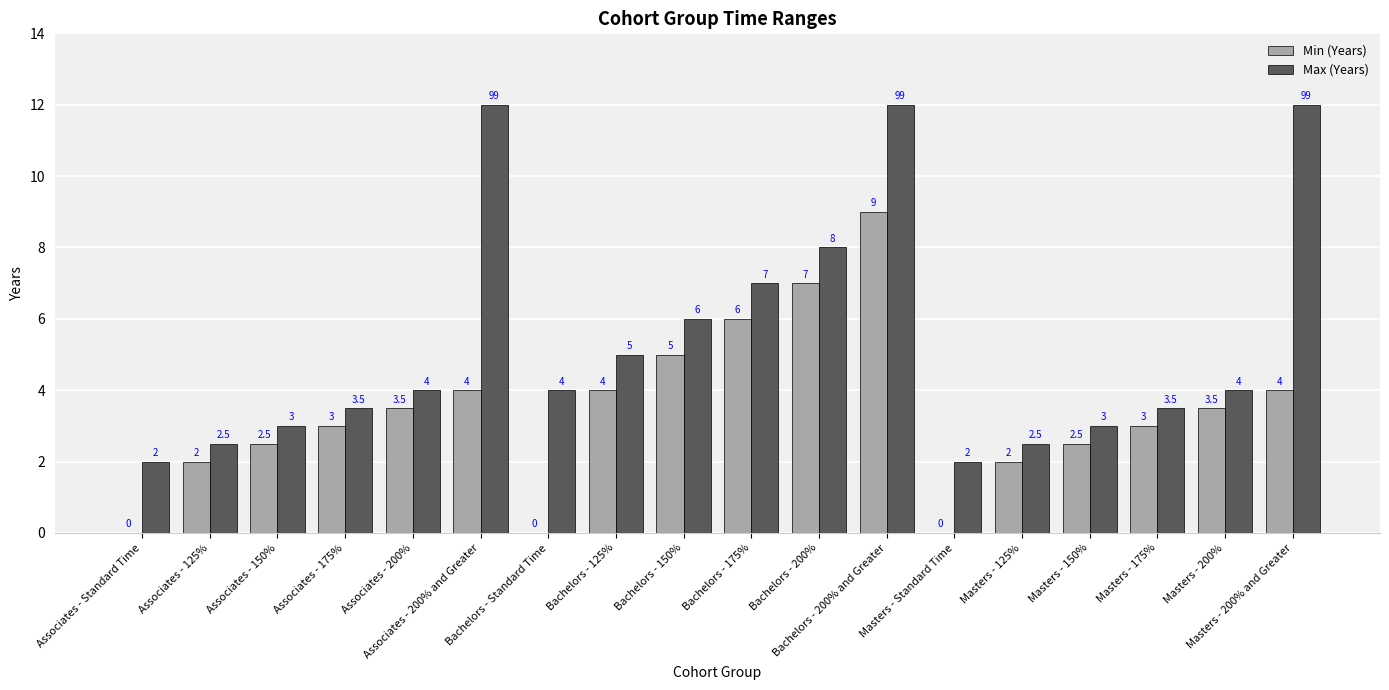

The value of Min (Years) at Associates - 125% is 2.0. True or false?

True